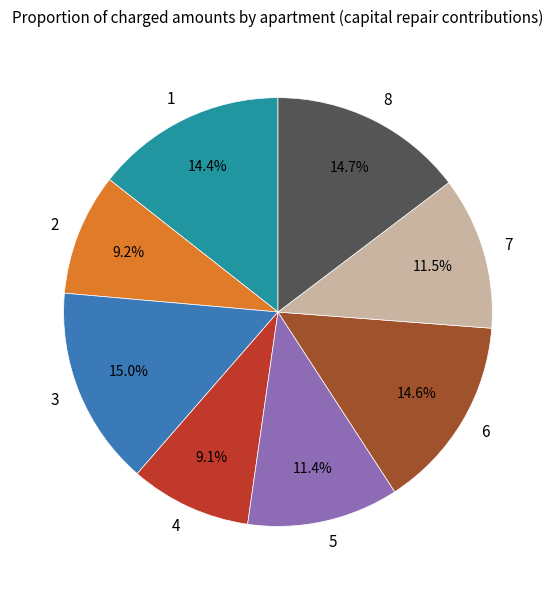

What portion of the pie excludes 3?

85.0%